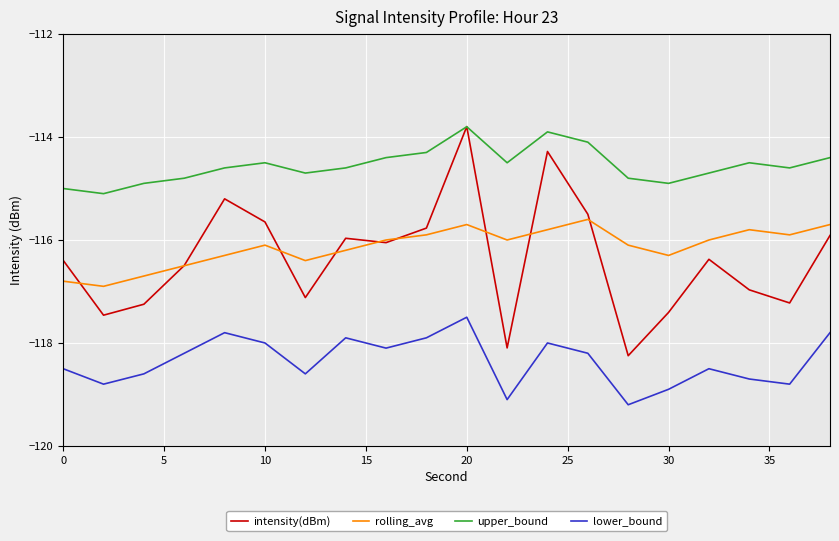

How many values in the intensity(dBm) series are below -116?

12